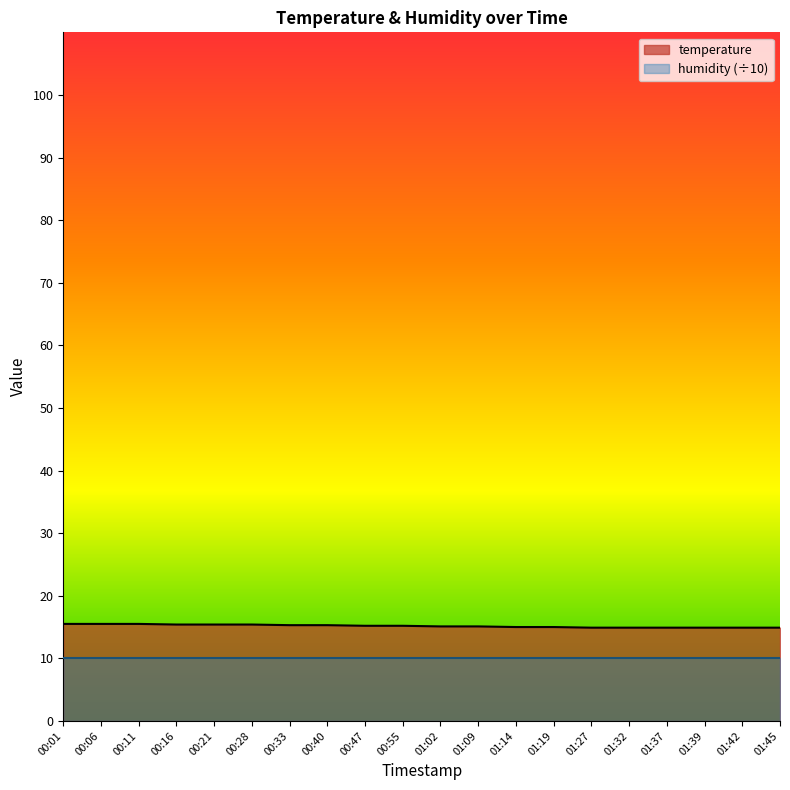

What is the sum of all values?

303.3